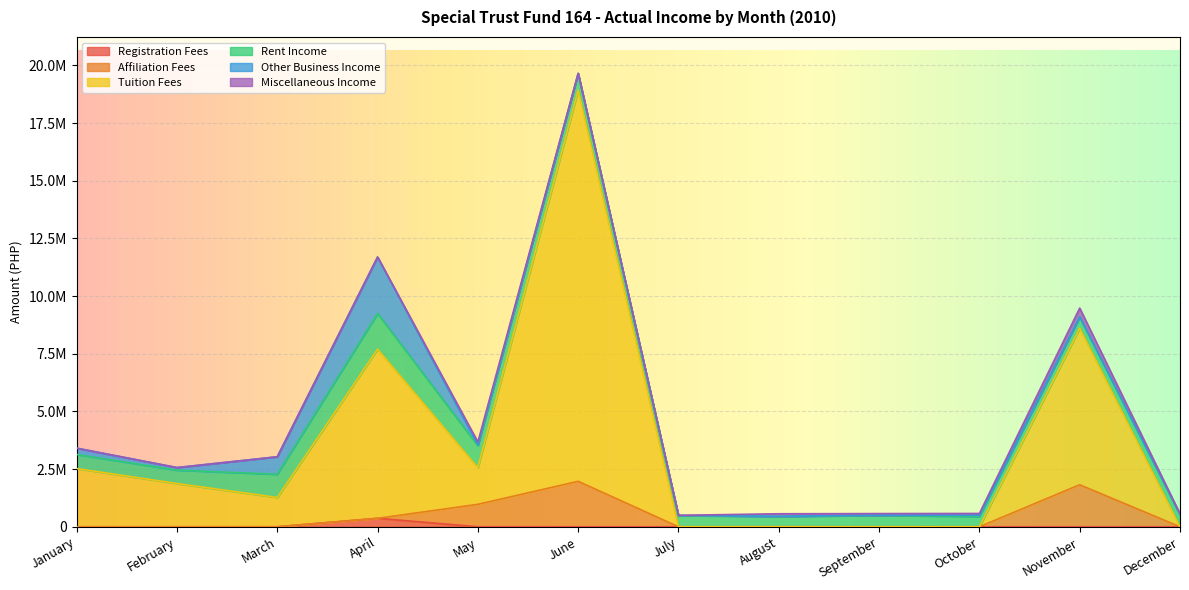

What value does the Registration Fees series have at March?

400.0